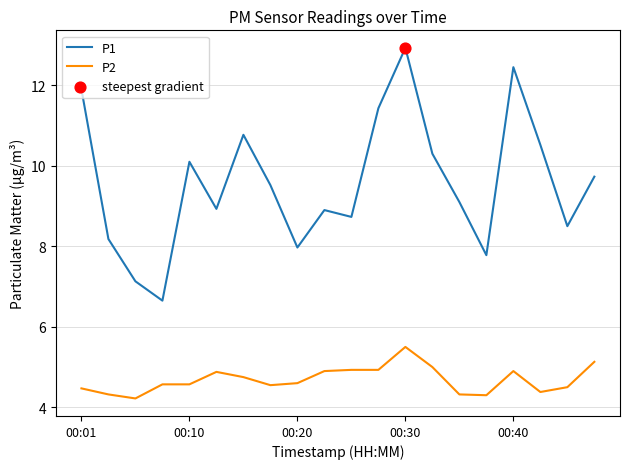

What is the maximum value for P1?

12.9